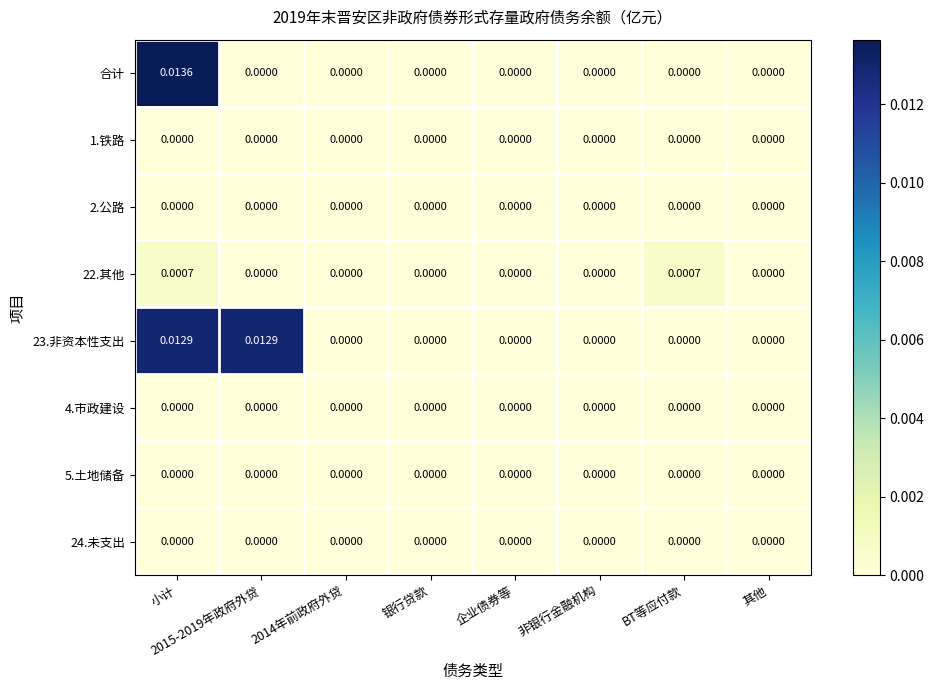

Is the value of 22.其他 at 小计 greater than the value of 23.非资本性支出 at 小计?

No